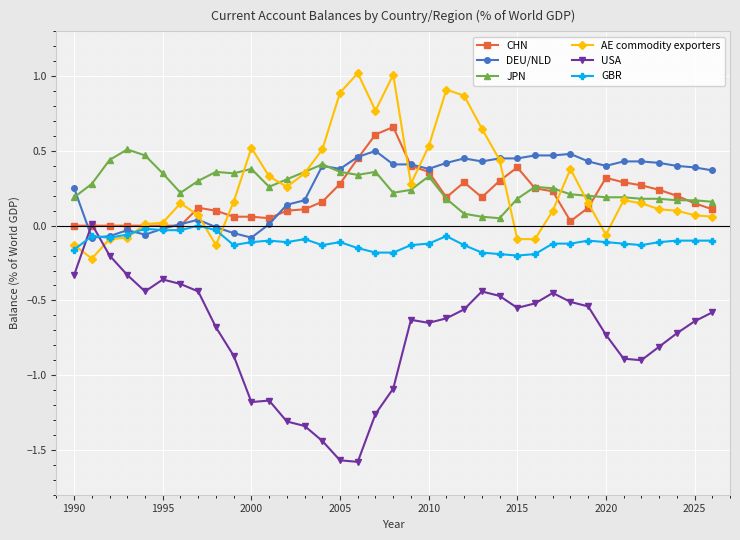

At how many categories does at least one series exceed 0?

37